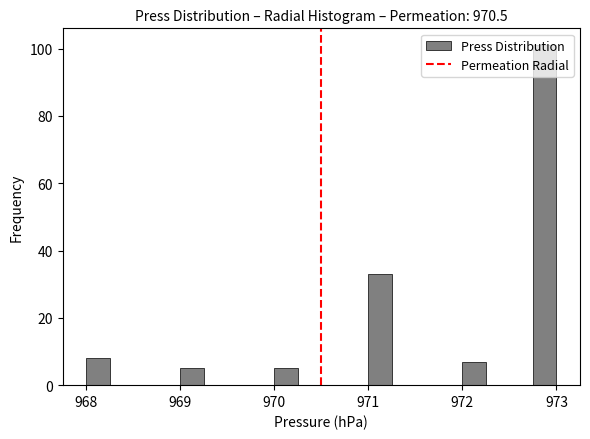

Around what value on the x-axis is the tallest bar? Give the approximate position of its centre, as read against the axis.

972.9